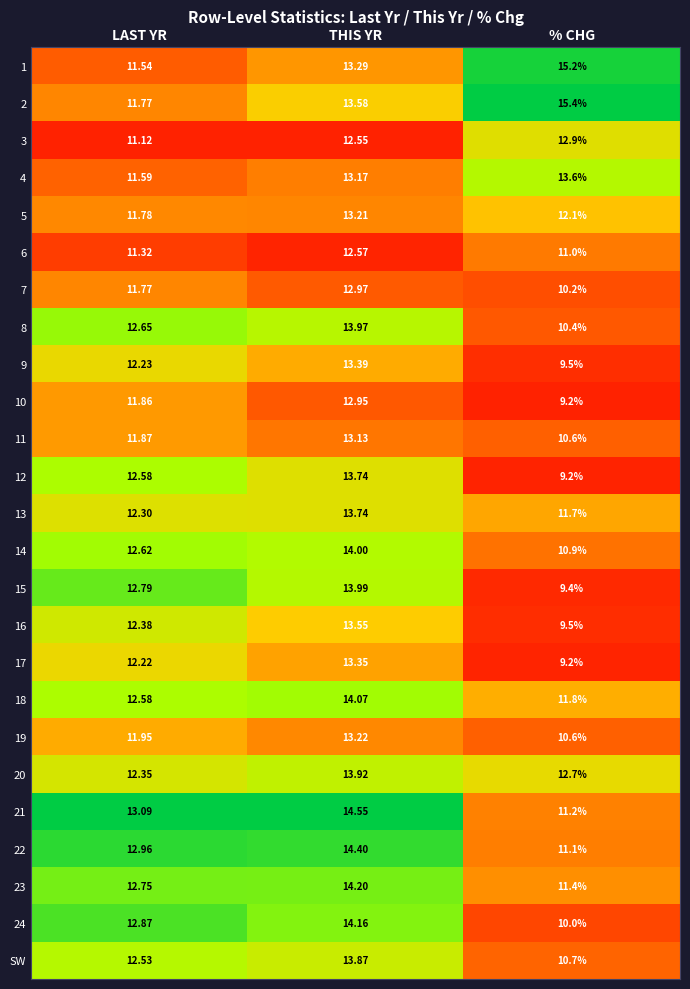

At which category is the sum across all series the highest?

THIS YR